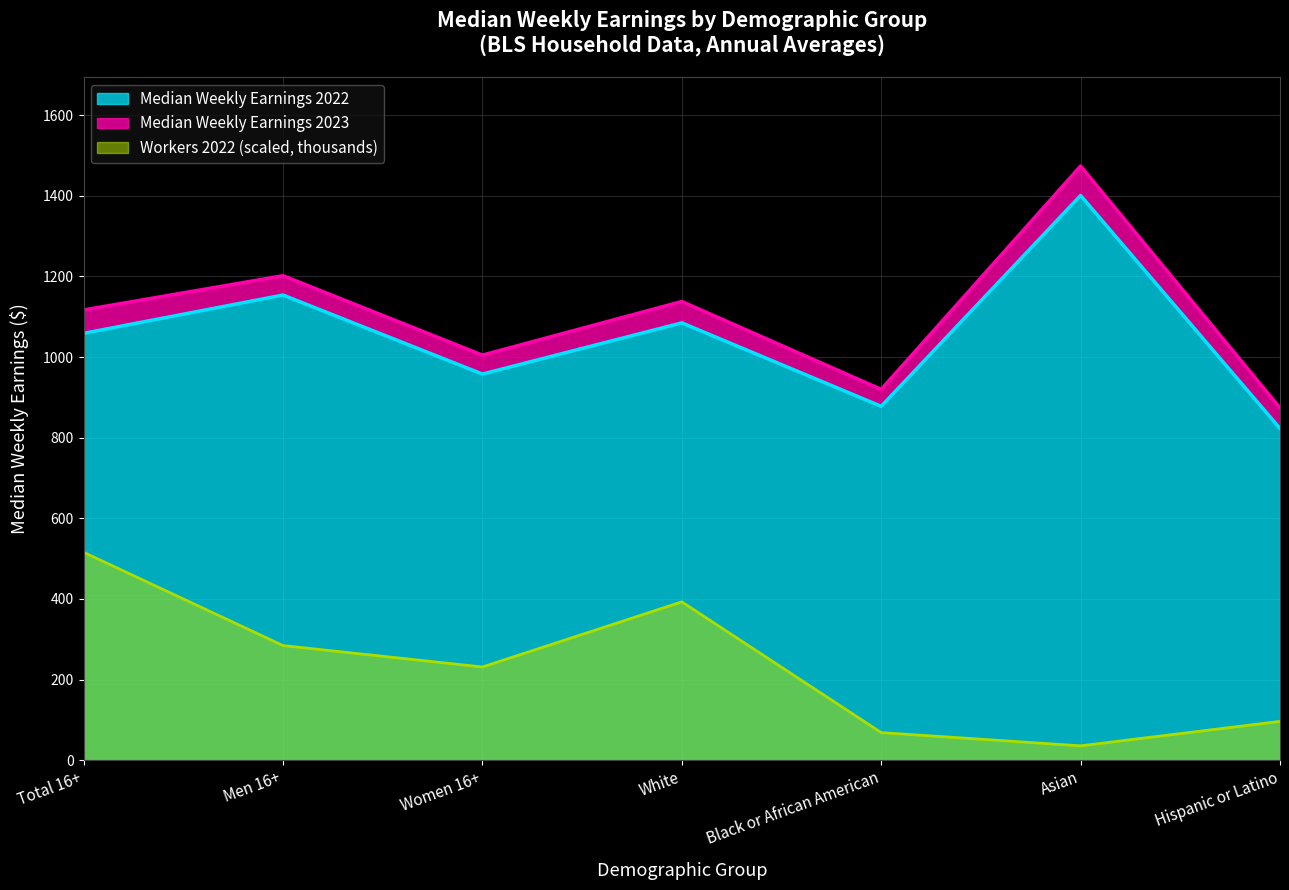

True or false: Median Weekly Earnings 2022 and Median Weekly Earnings 2023 intersect in this chart.

False